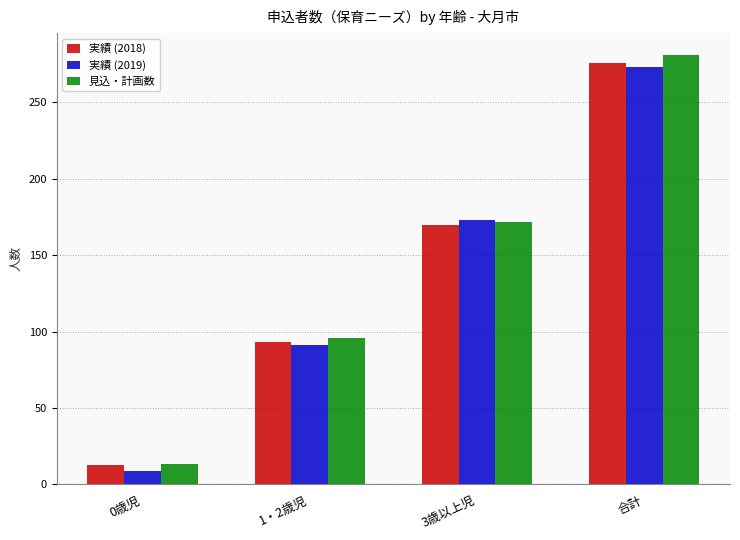

What is the minimum value shown in the chart?

9.0